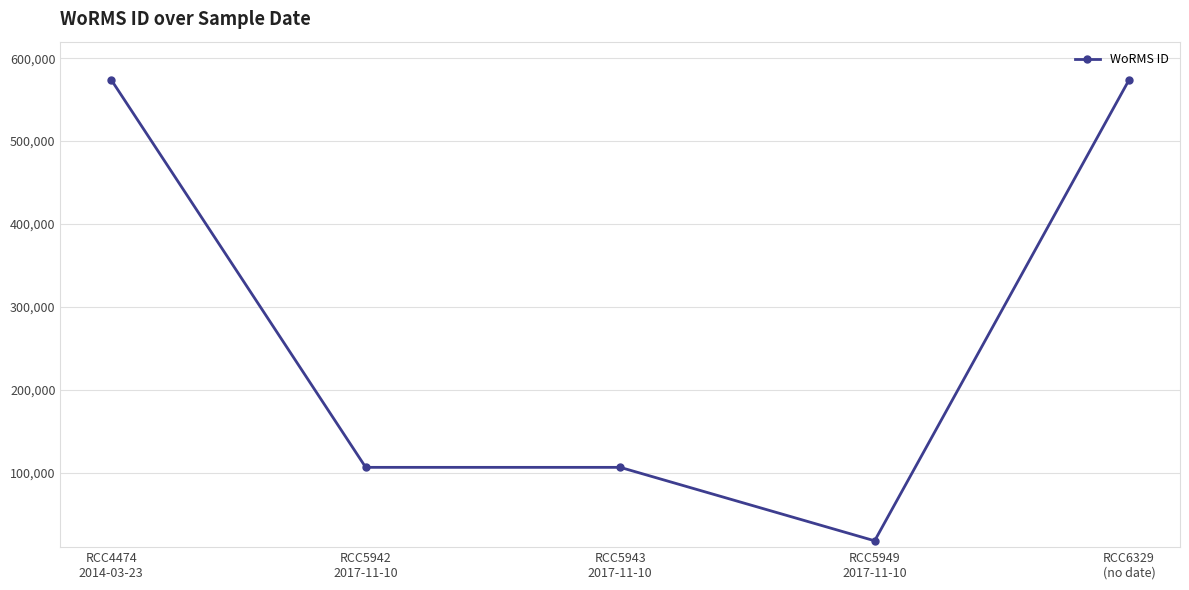

What position from the right is RCC4474
2014-03-23?

5